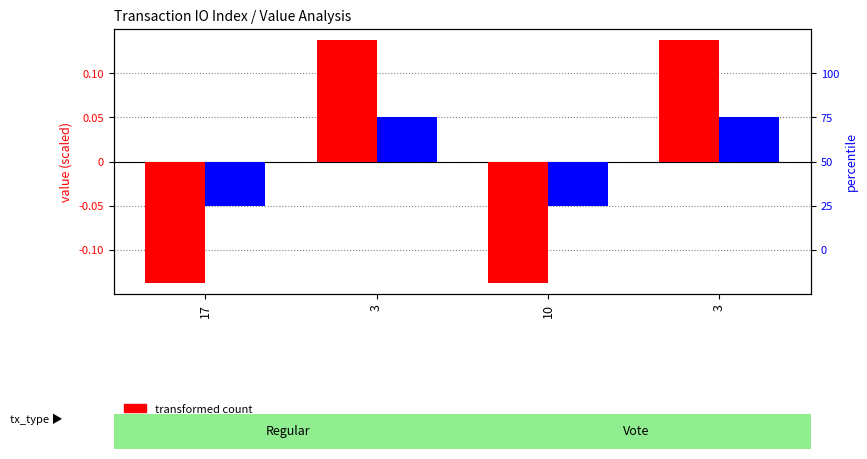

What are all the series names shown in the legend?

transformed count, percentile rank within the sample